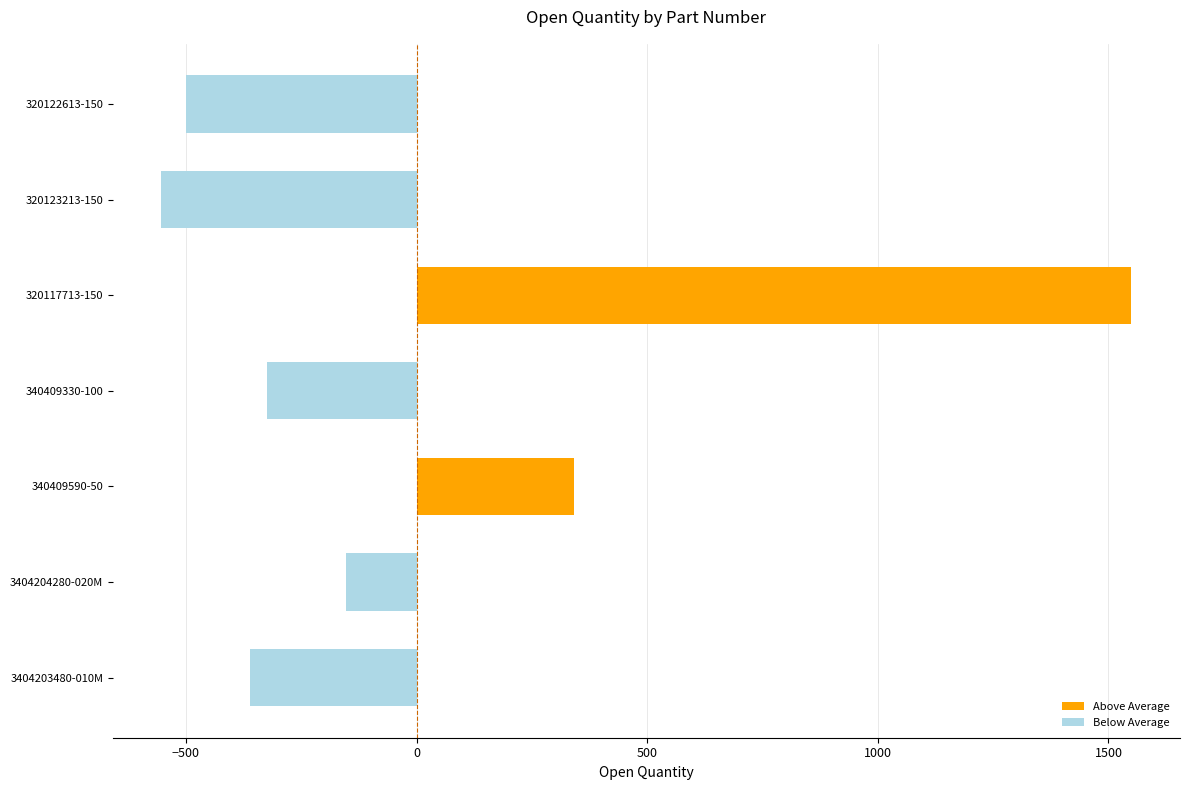

How many values exceed -325?

3